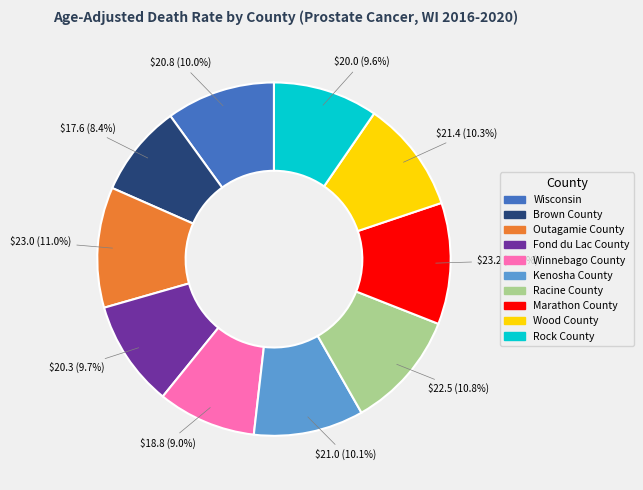

Between Kenosha County and Winnebago County, which is larger?

Kenosha County